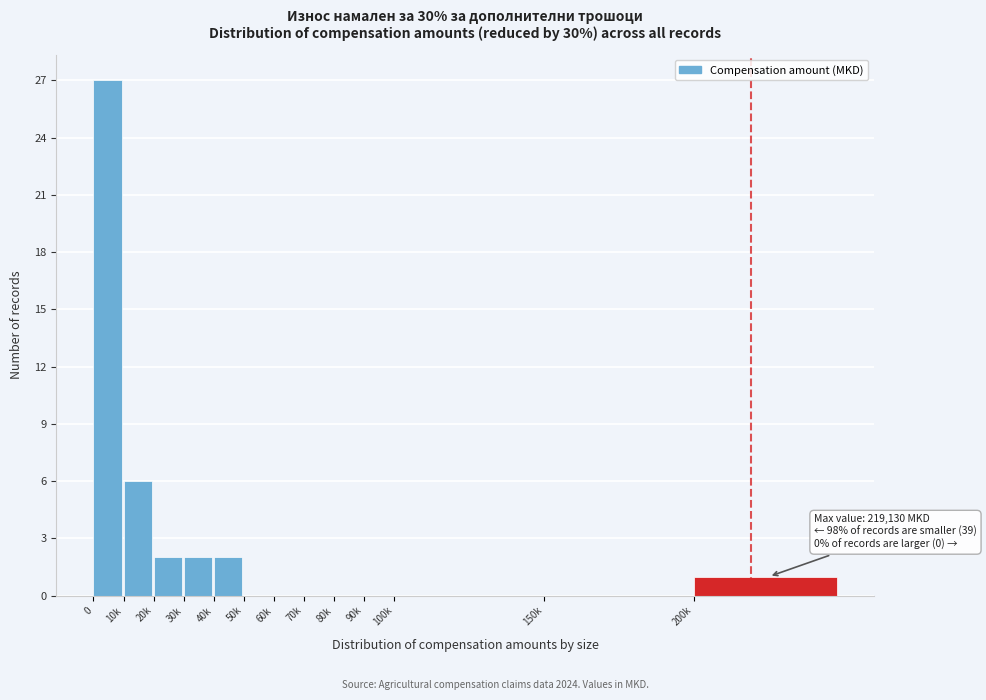

What is the maximum value shown in the chart?

27